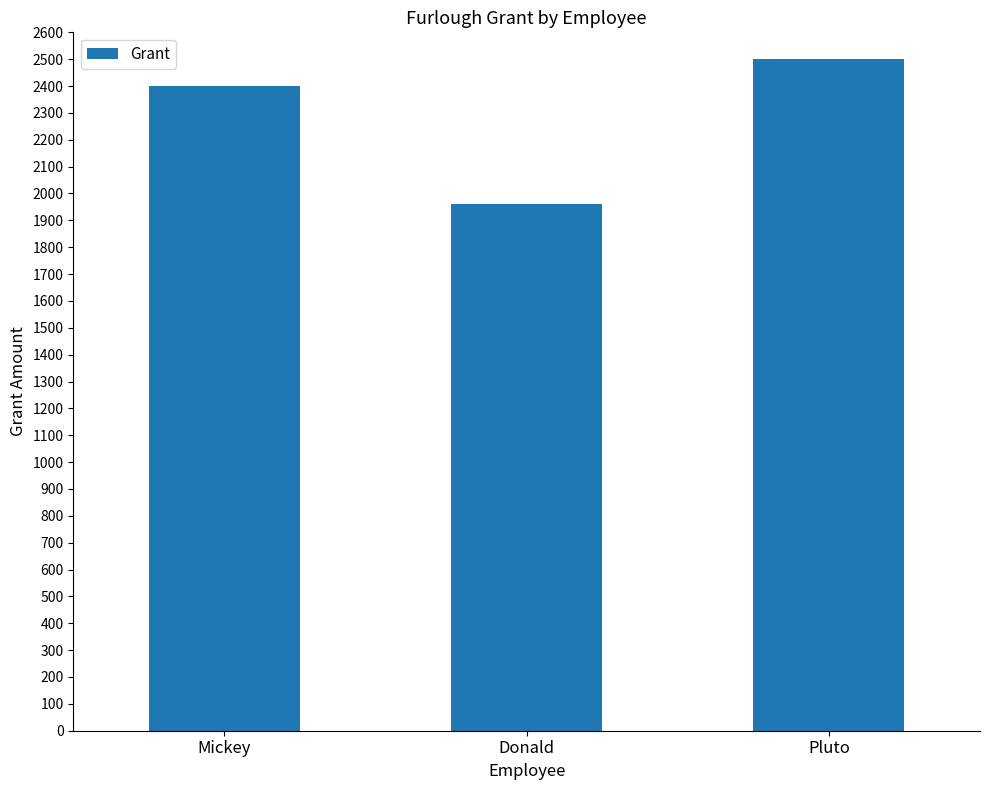

Which label corresponds to the largest value in the chart?

Pluto